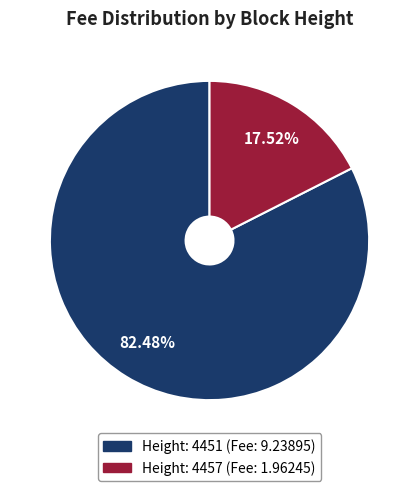

Is there any slice that represents more than half of the pie?

Yes